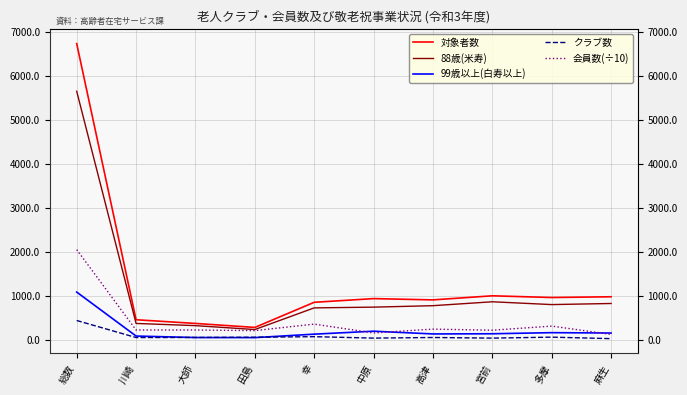

True or false: 対象者数 and 99歳以上(白寿以上) cross at least once.

False